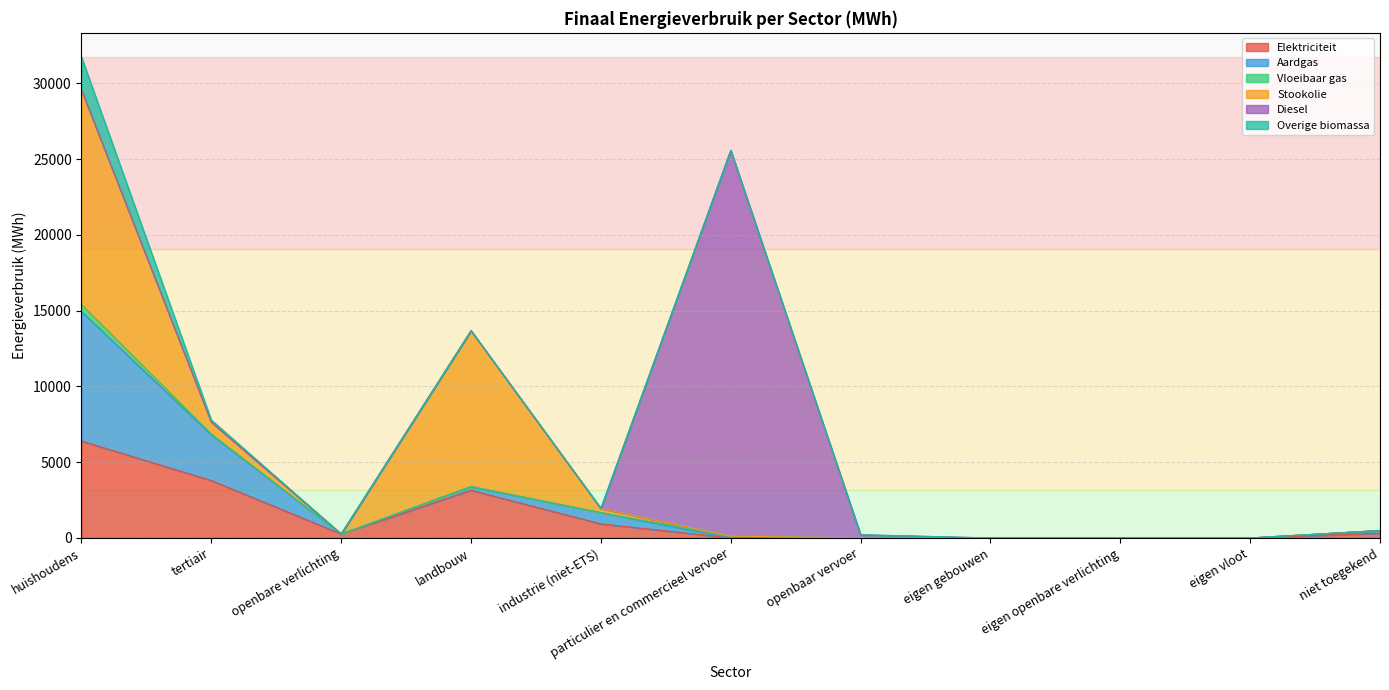

How many data points does each series have?

11